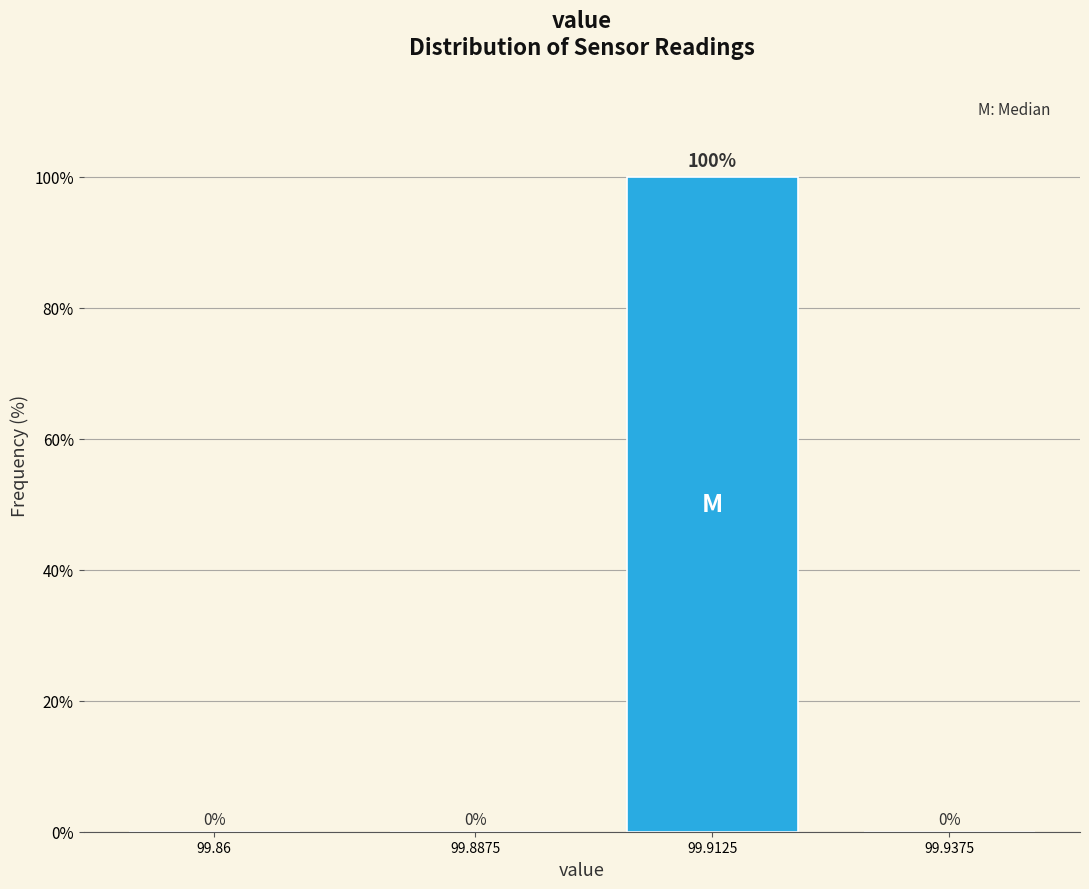

Reading right to left, transcribe all the data shown in this chart.

99.9375=0	99.9125=100	99.8875=0	99.86=0